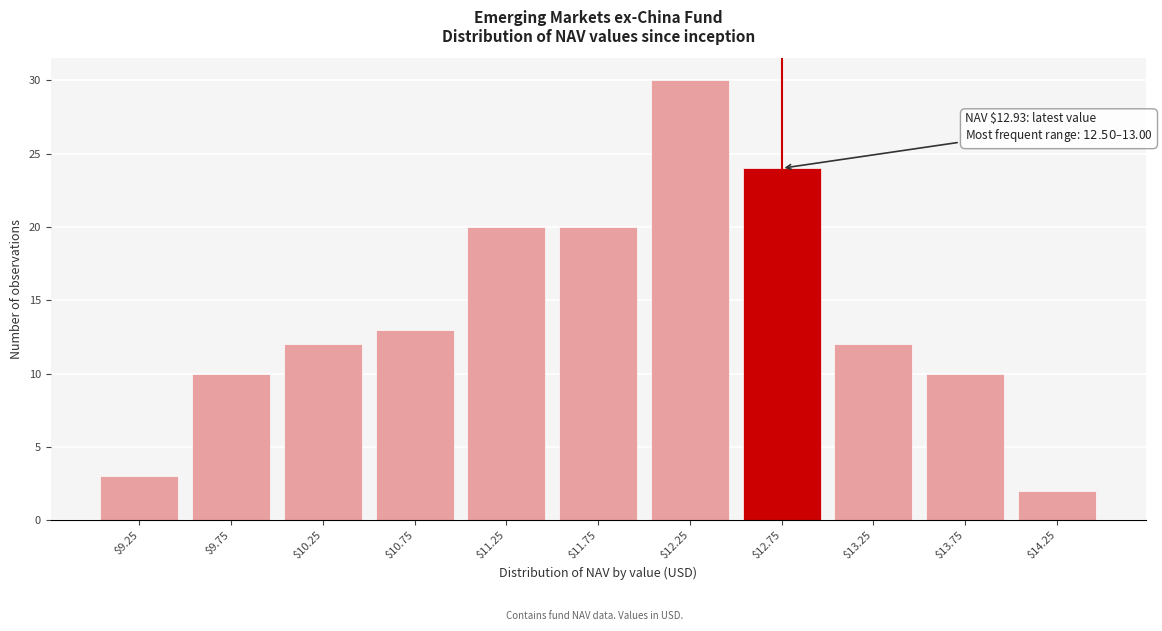

Reading right to left, list all the values displayed in this chart.

2	10	12	24	30	20	20	13	12	10	3